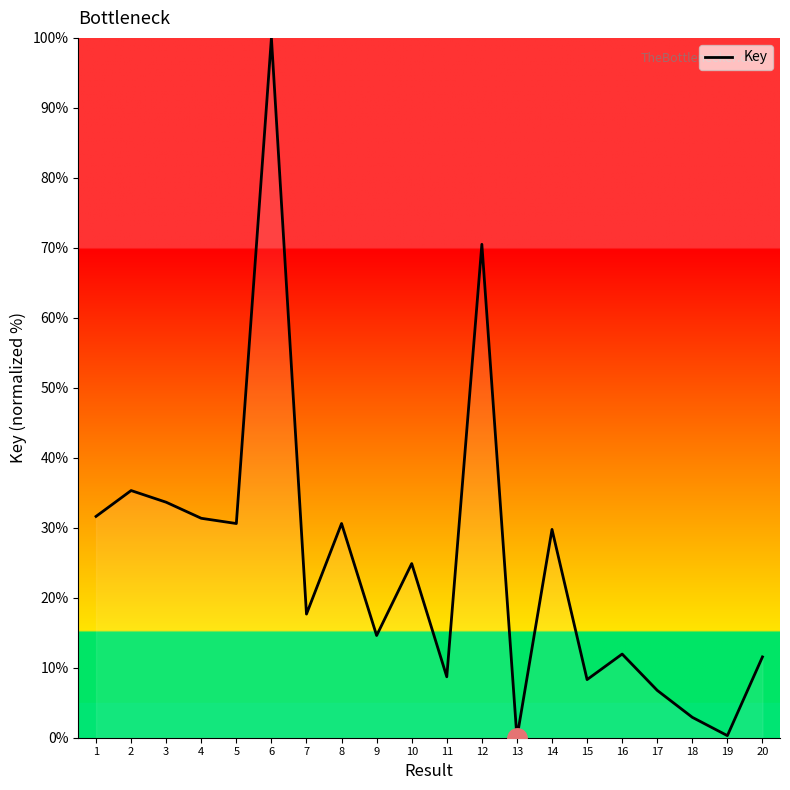

Is it true that the value at 10 is 24.9?

True